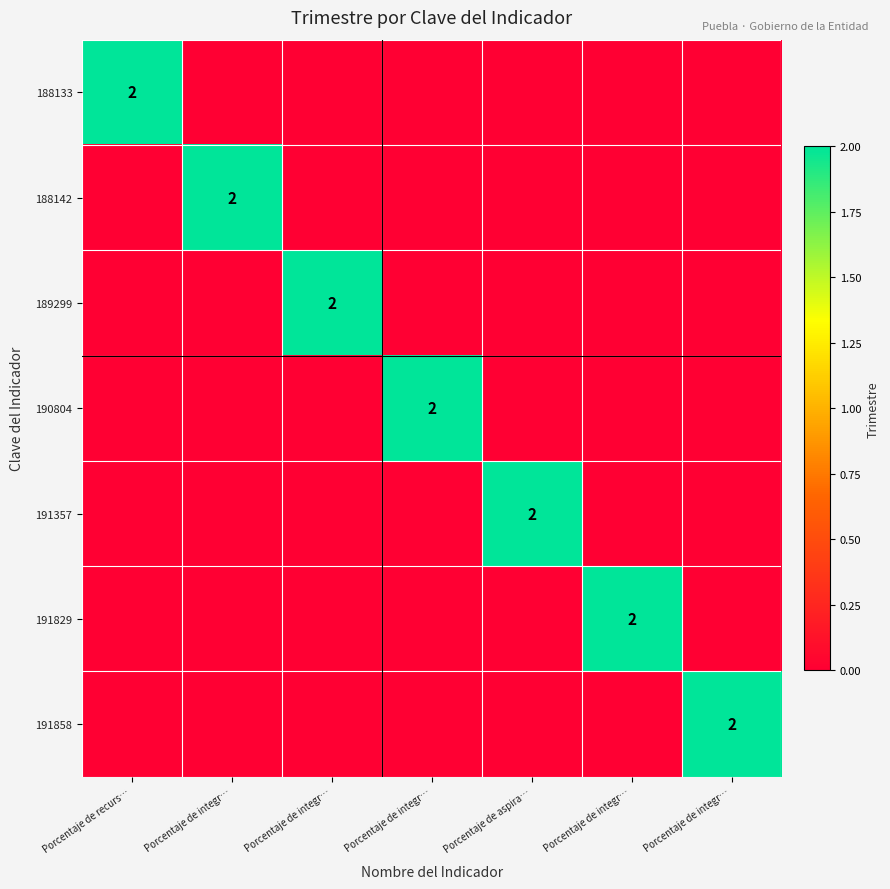

How many values in the 191357 series exceed 0?

1